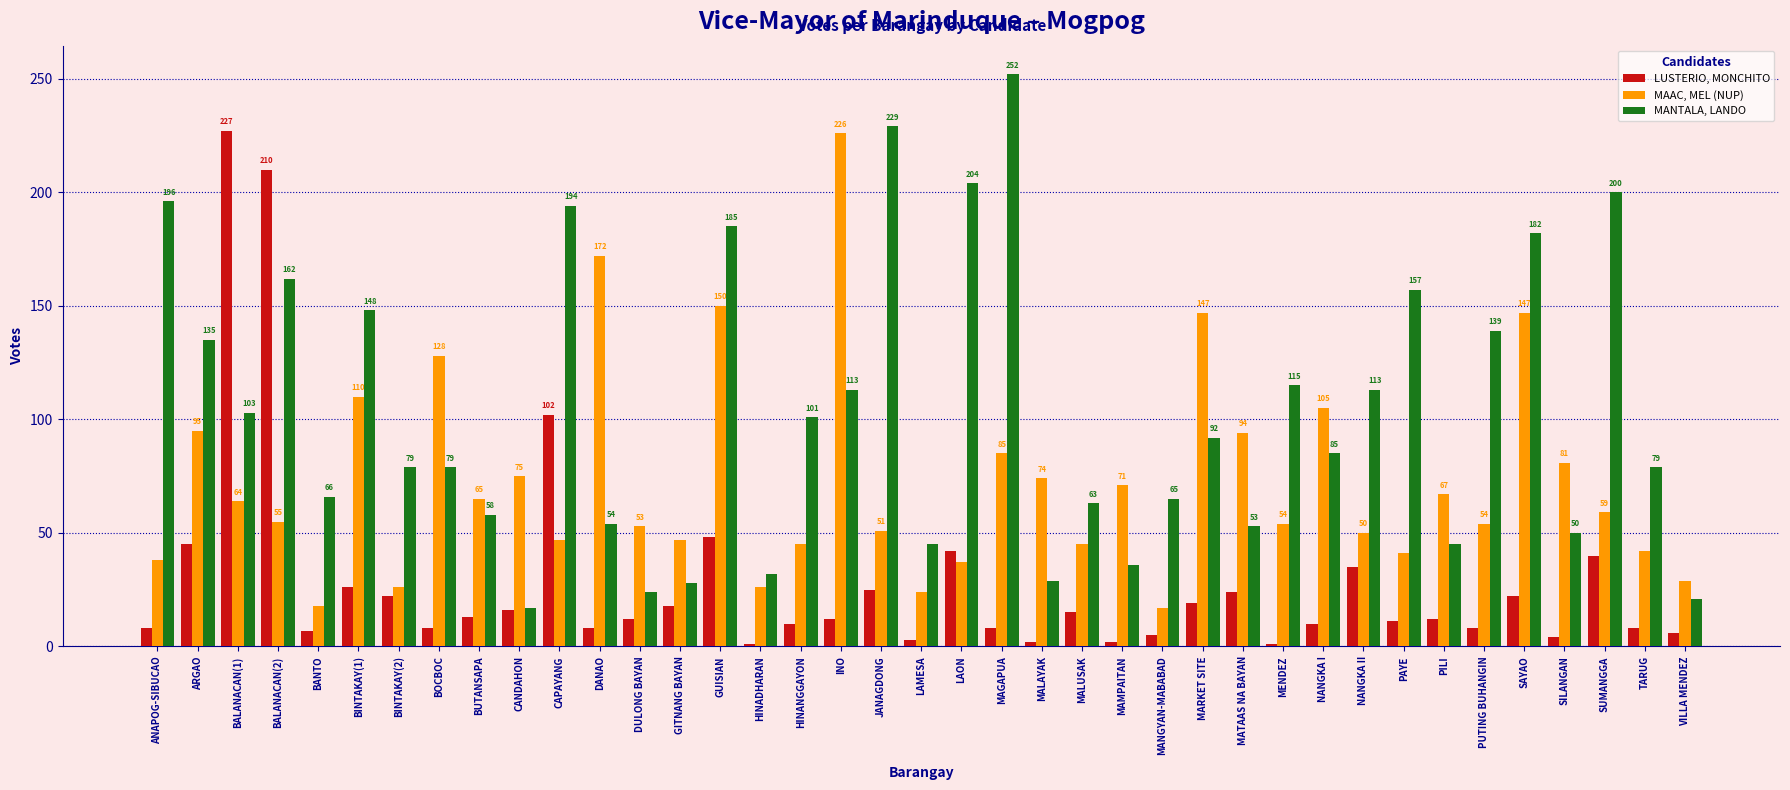

Is it true that MANTALA, LANDO equals 196 at ANAPOG-SIBUCAO?

True